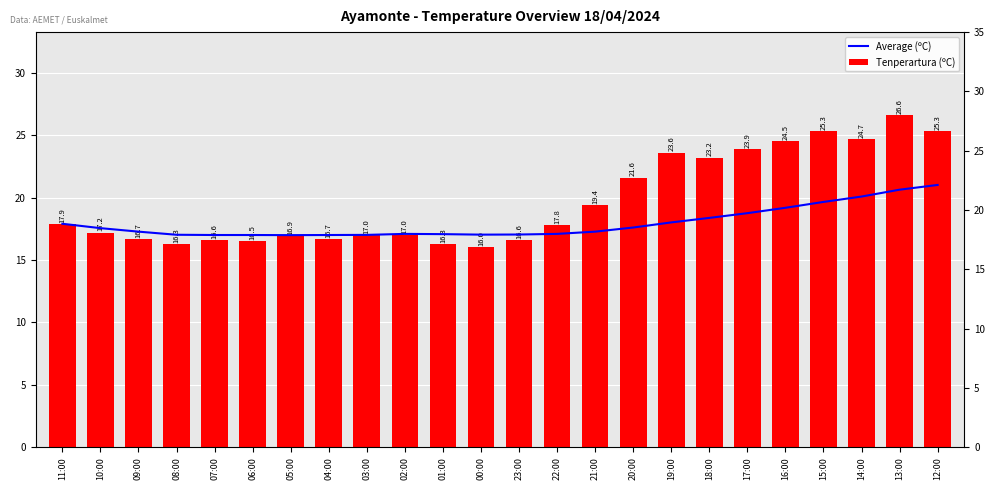

What is the sum of all Average (ºC) values?

430.6